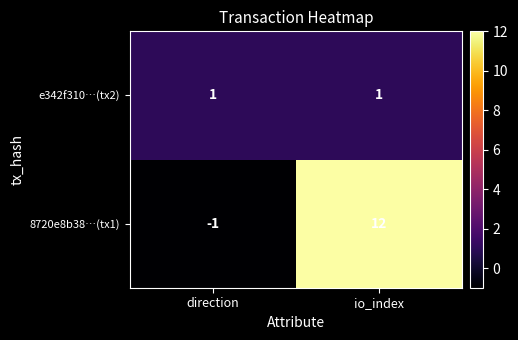

Which category has the highest value across all series?

io_index